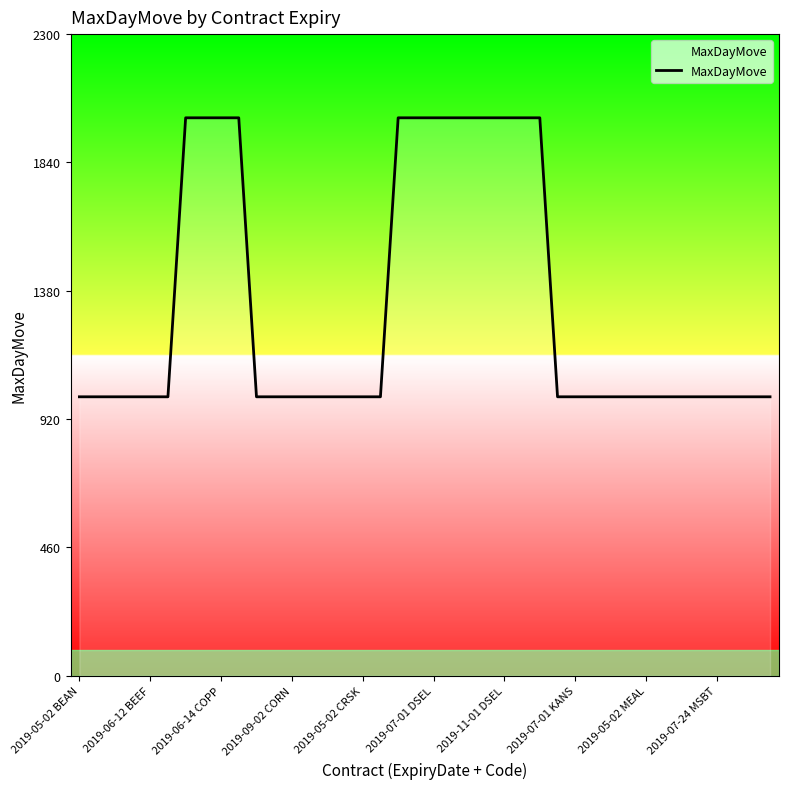

What is the smallest value displayed?

1000